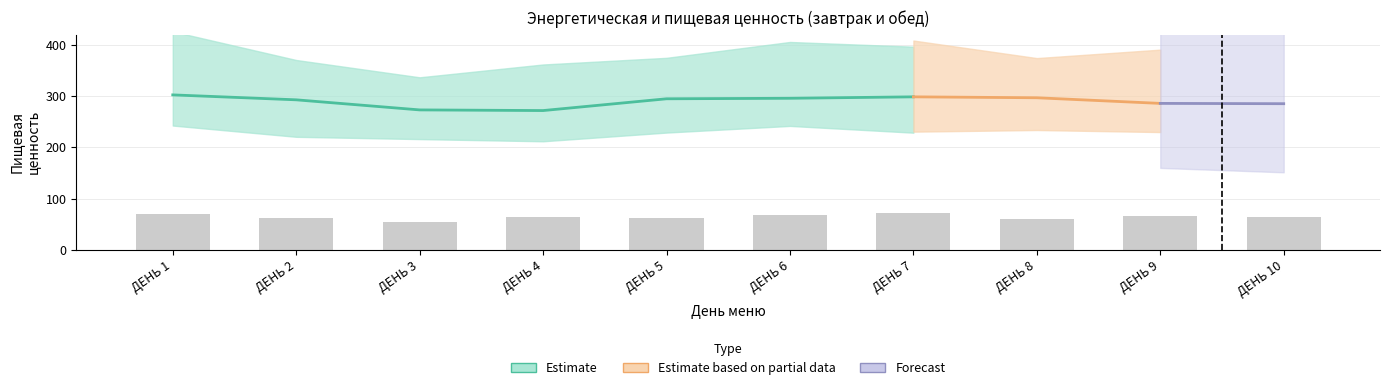

Rank the categories by value from highest to lowest.

ДЕНЬ 7, ДЕНЬ 1, ДЕНЬ 6, ДЕНЬ 9, ДЕНЬ 4, ДЕНЬ 10, ДЕНЬ 2, ДЕНЬ 5, ДЕНЬ 8, ДЕНЬ 3